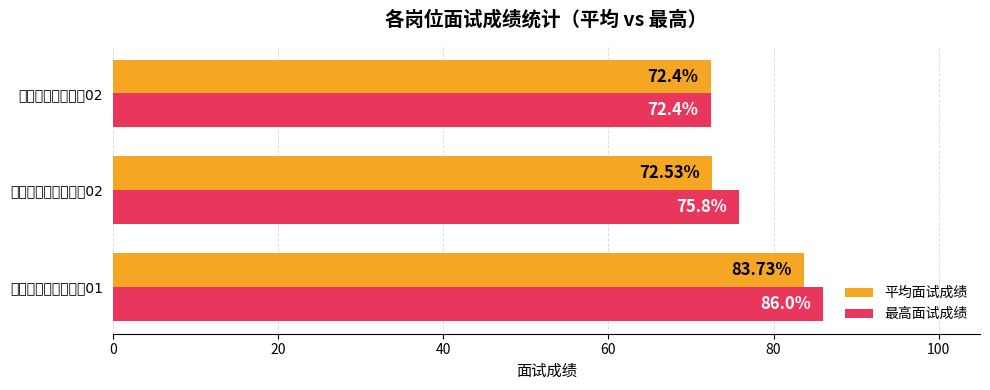

Reading left to right, what are all the values shown in this chart?

平均面试成绩: 83.7	72.5	72.4
最高面试成绩: 86.0	75.8	72.4